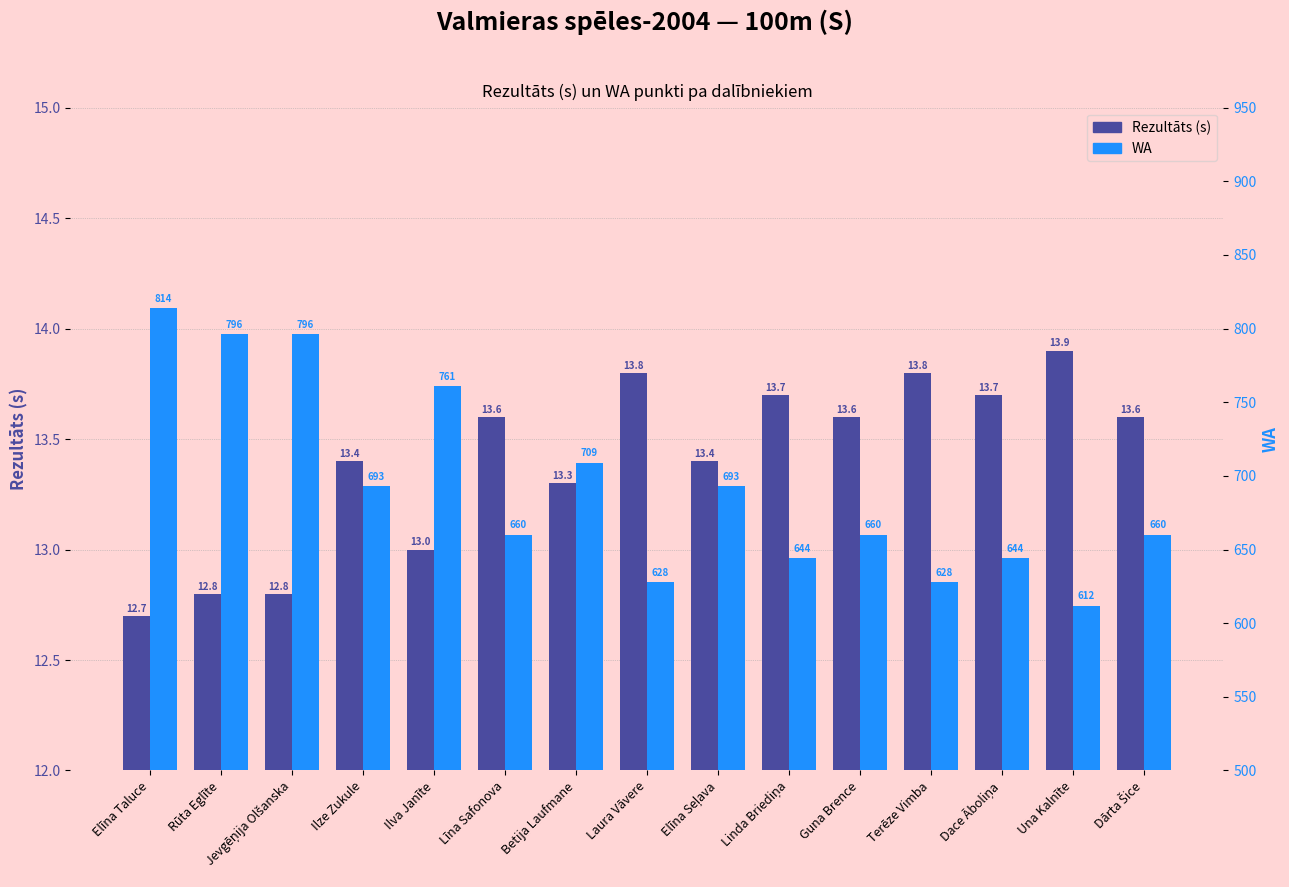

Which has a higher value, Elīna Seļava or Dace Āboliņa?

Dace Āboliņa